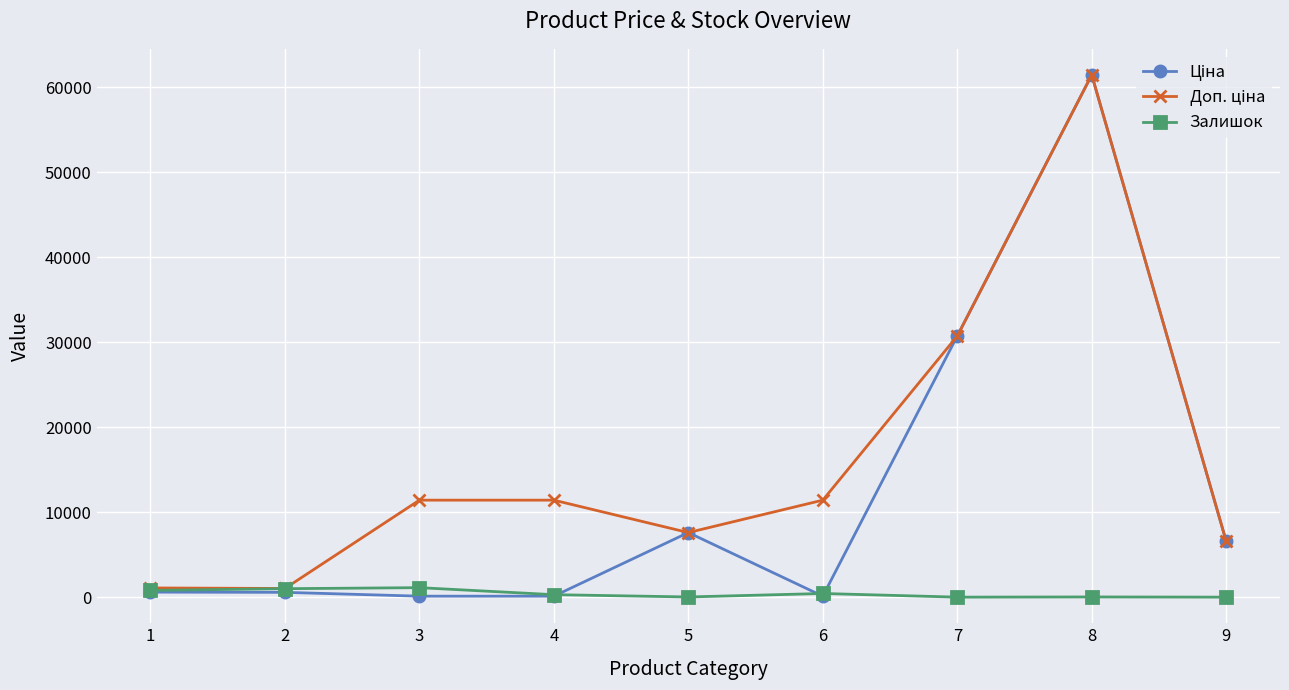

At which category is the sum across all series the highest?

8